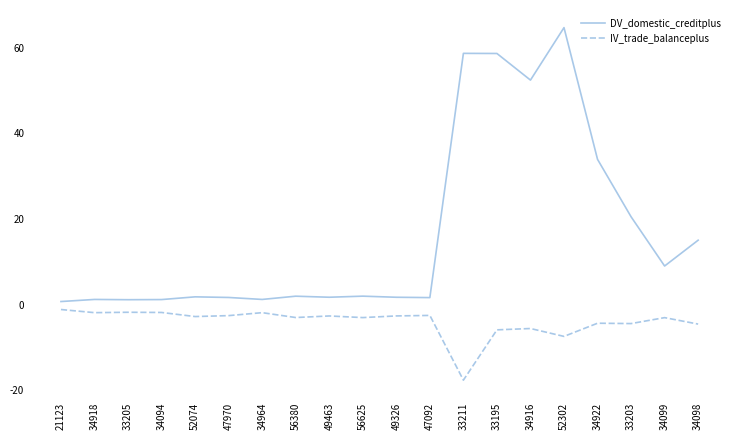

Where is IV_trade_balanceplus nearest to the value -9?

52302